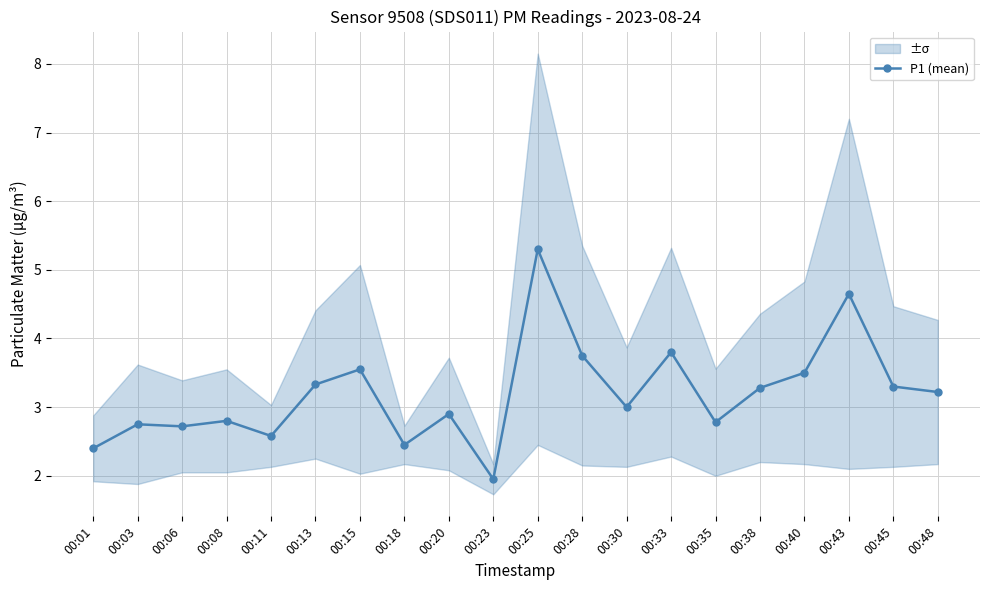

True or false: the data has more than 1 interior local peaks.

True